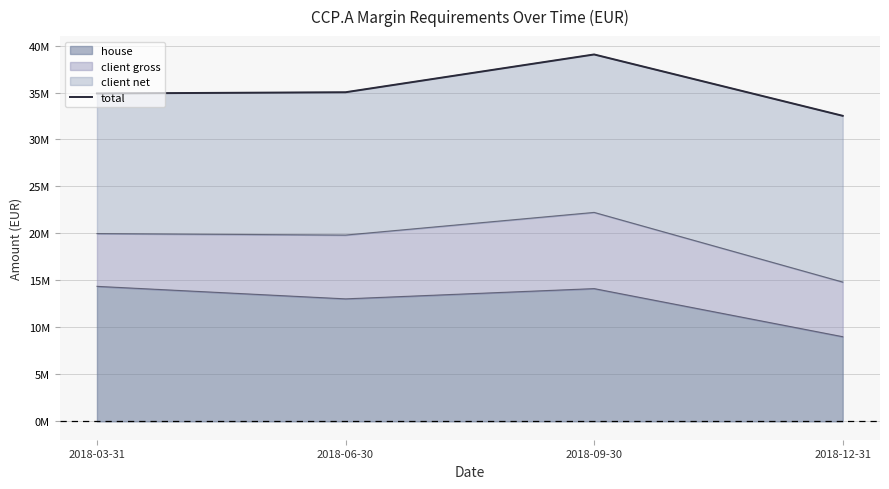

What is the difference between the maximum and second lowest values?

4150040.3